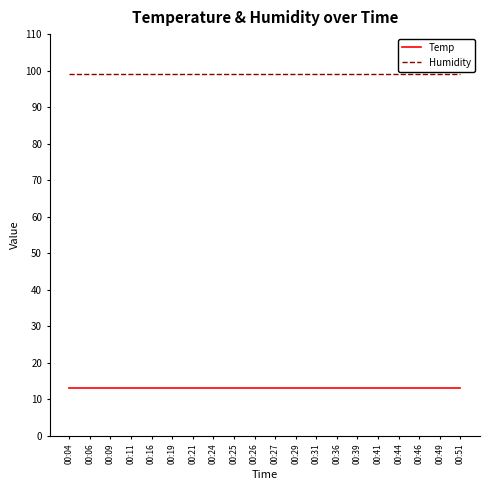

True or false: Temp and Humidity intersect in this chart.

False